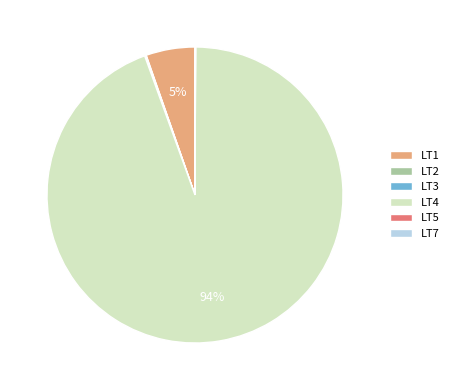

Is it true that LT1 is 19% of the pie?

False